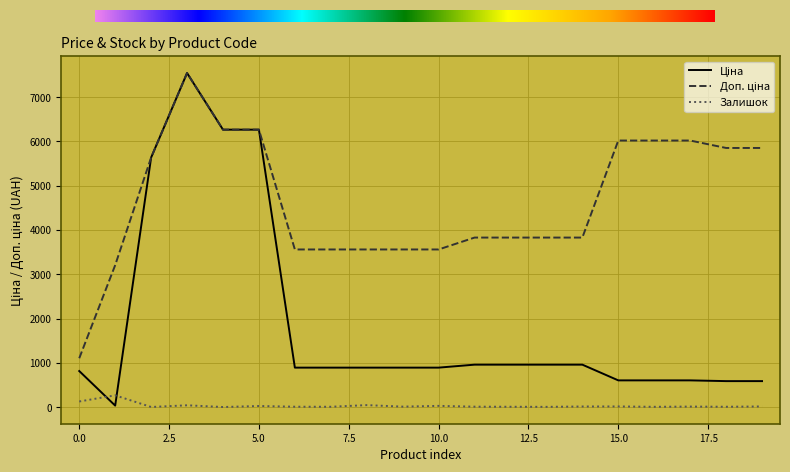

At which label is Залишок closest to 132?

0.0